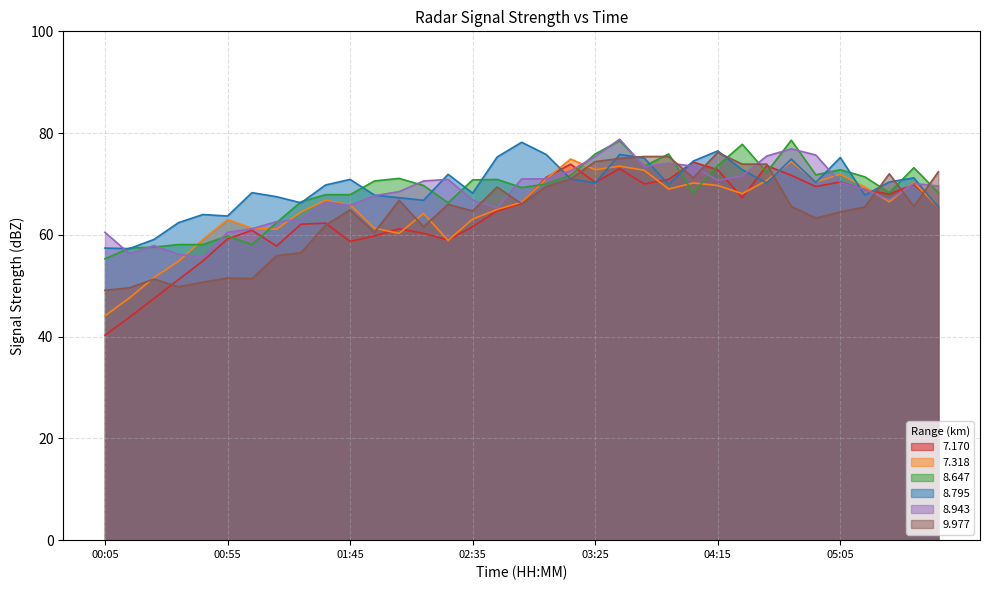

List the series in order of their peak value, lowest first.

  7.170,   7.318,   9.977,   8.795,   8.647,   8.943